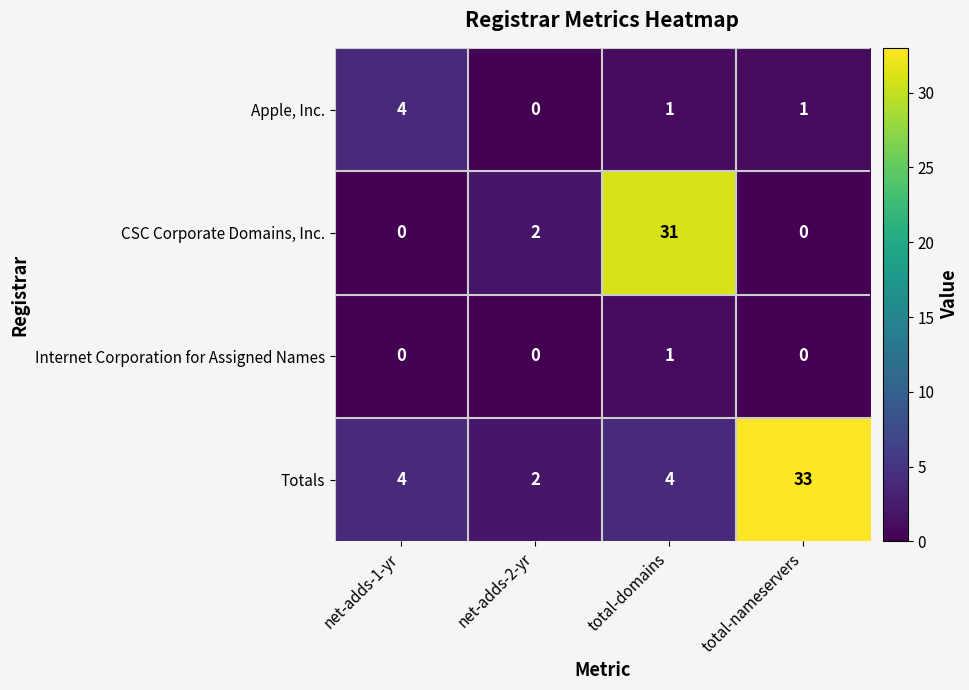

Which series changed the most between net-adds-1-yr and total-nameservers?

Totals